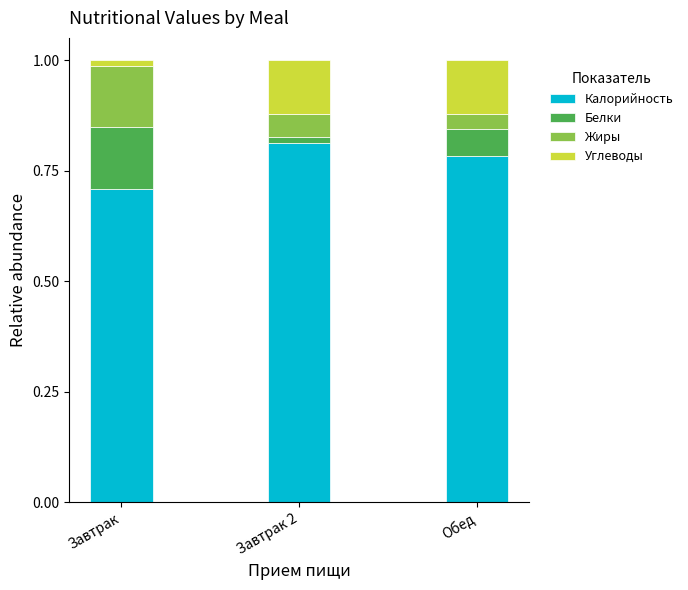

How many bars are there in total?

3